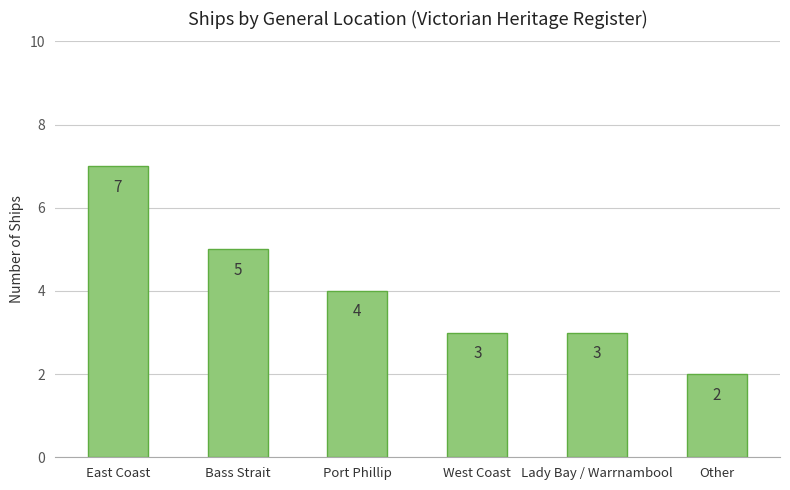

How many bars are there in total?

6